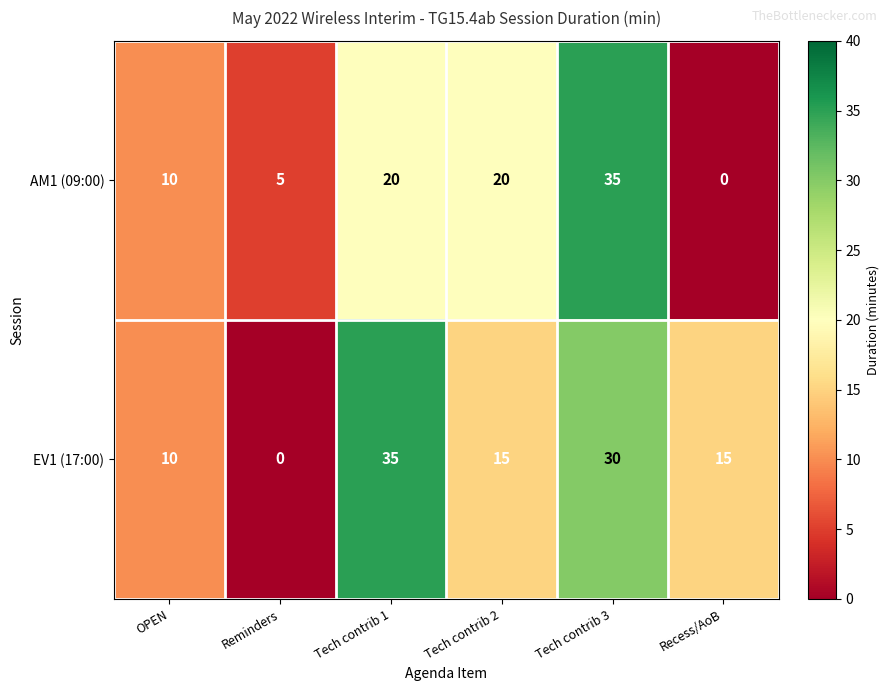

Reading left to right, extract all data points from this chart.

AM1 (09:00): 10	5	20	20	35	0
EV1 (17:00): 10	0	35	15	30	15